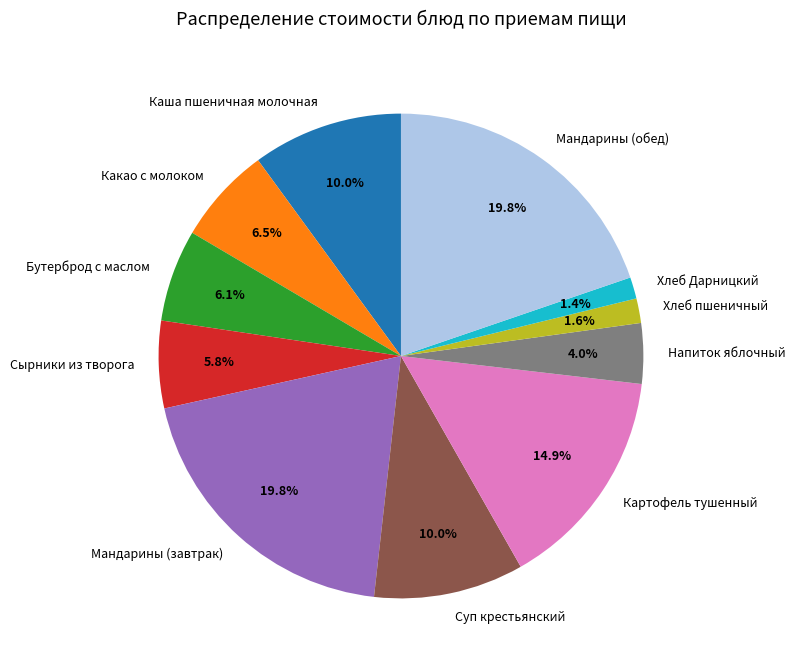

What percentage is NOT represented by Мандарины (завтрак)?

80.2%